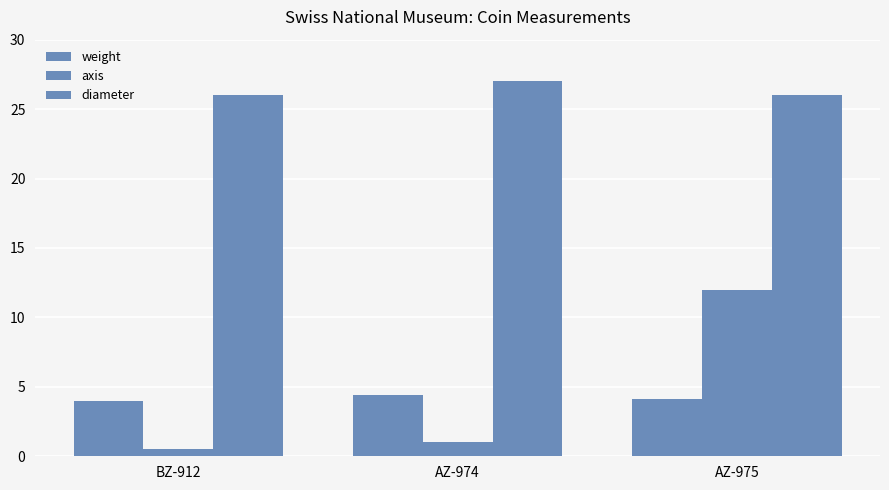

Count the number of categories in the chart.

3